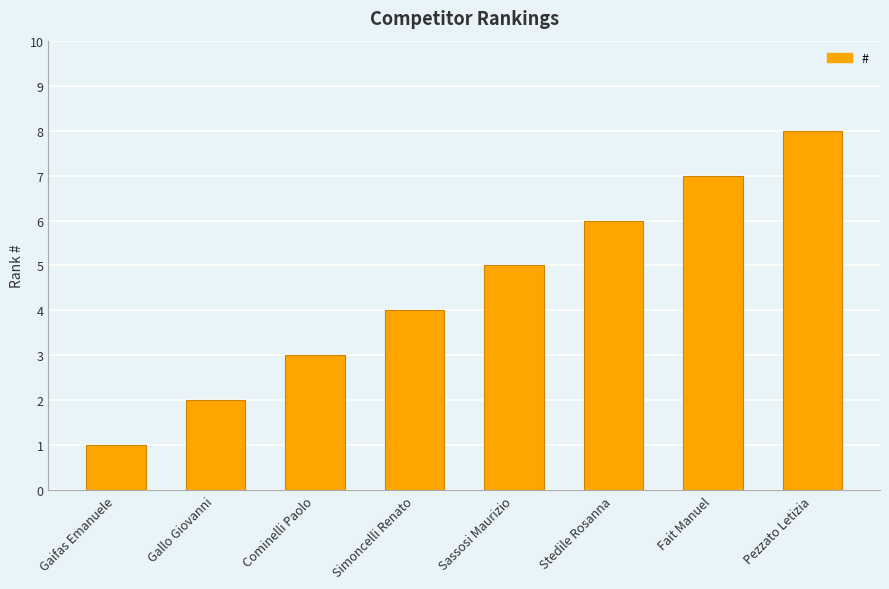

Which label corresponds to the smallest value in the chart?

Gaifas Emanuele